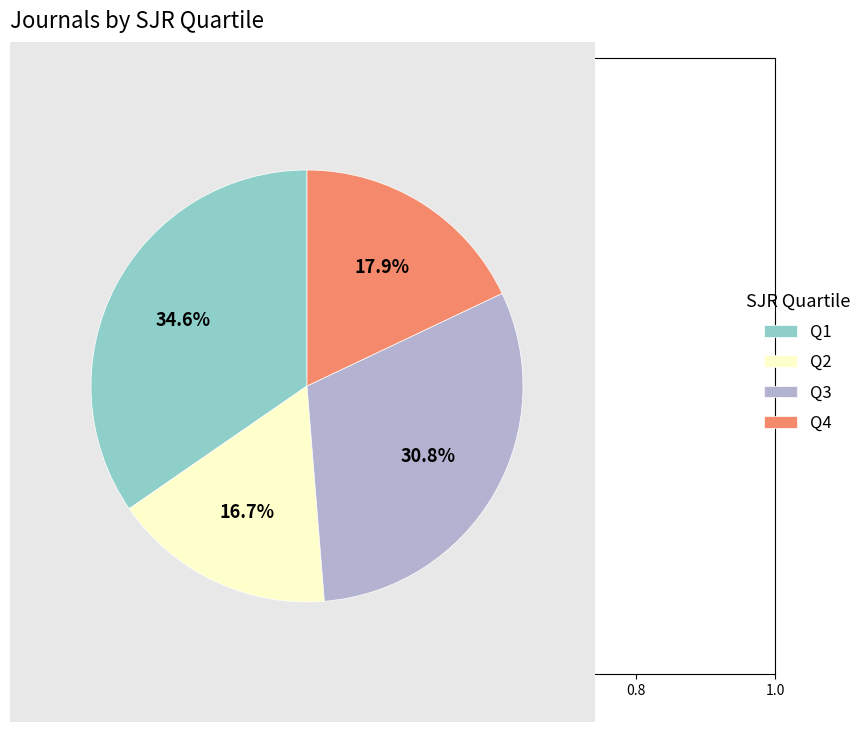

Approximately how many times larger is the value at Q1 compared to Q3?

1.1